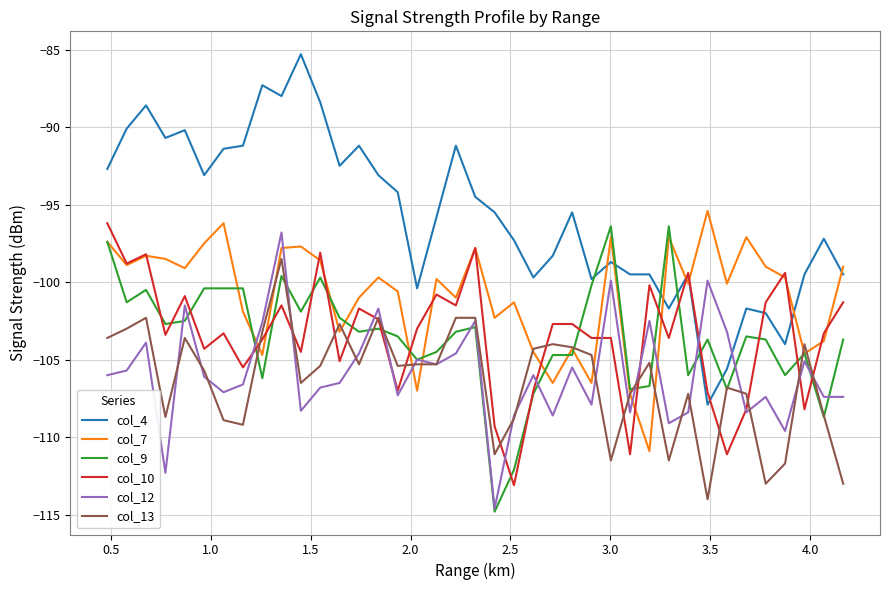

Which series has the largest total across all categories?

col_4